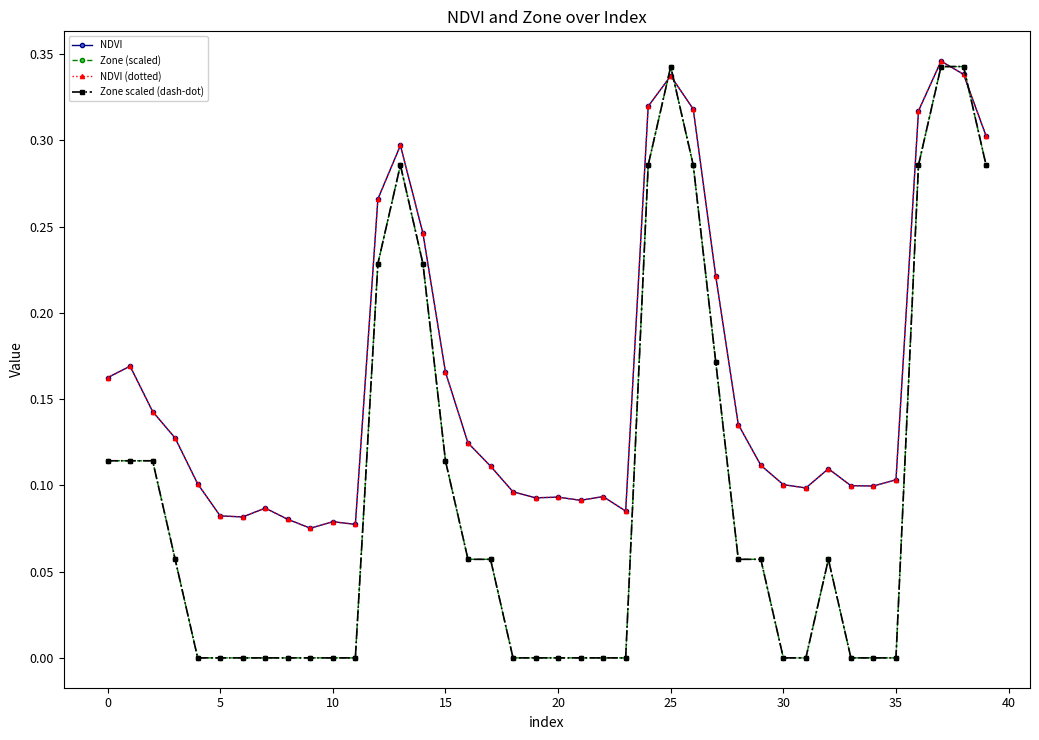

True or false: Zone (scaled) has more than 0 interior local peaks.

True